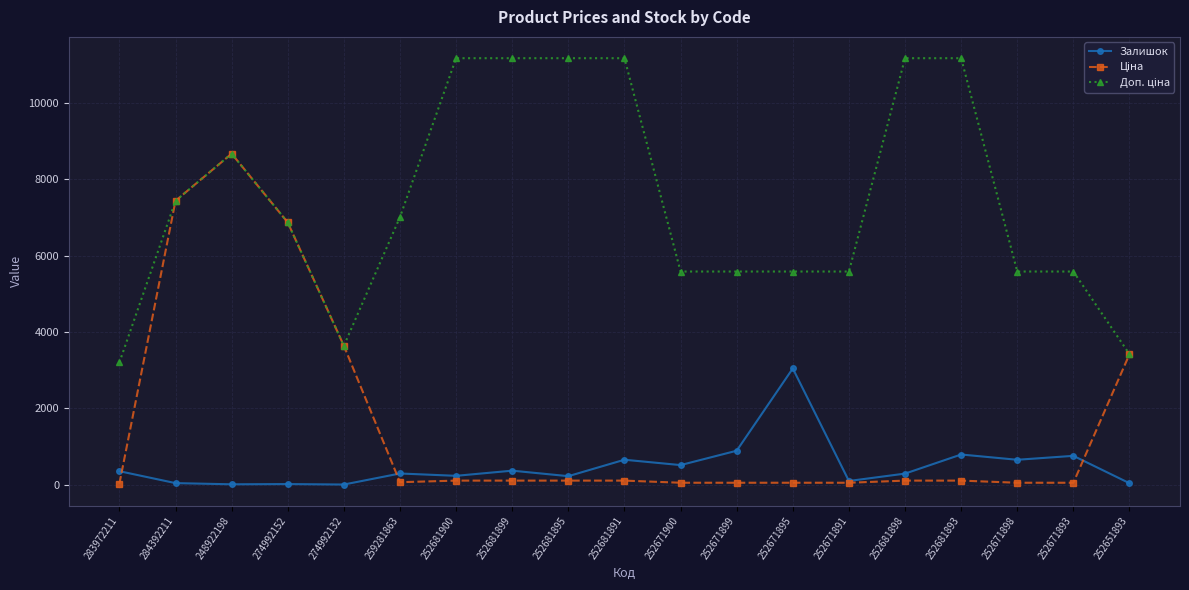

Does the chart display data point markers on the line(s)?

Yes